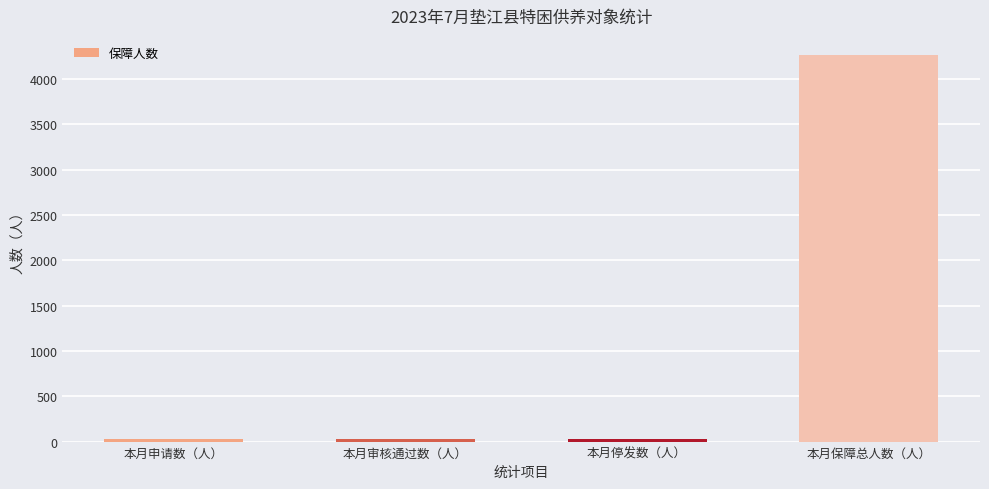

True or false: the data shows 2708 at 本月保障总人数（人）.

False